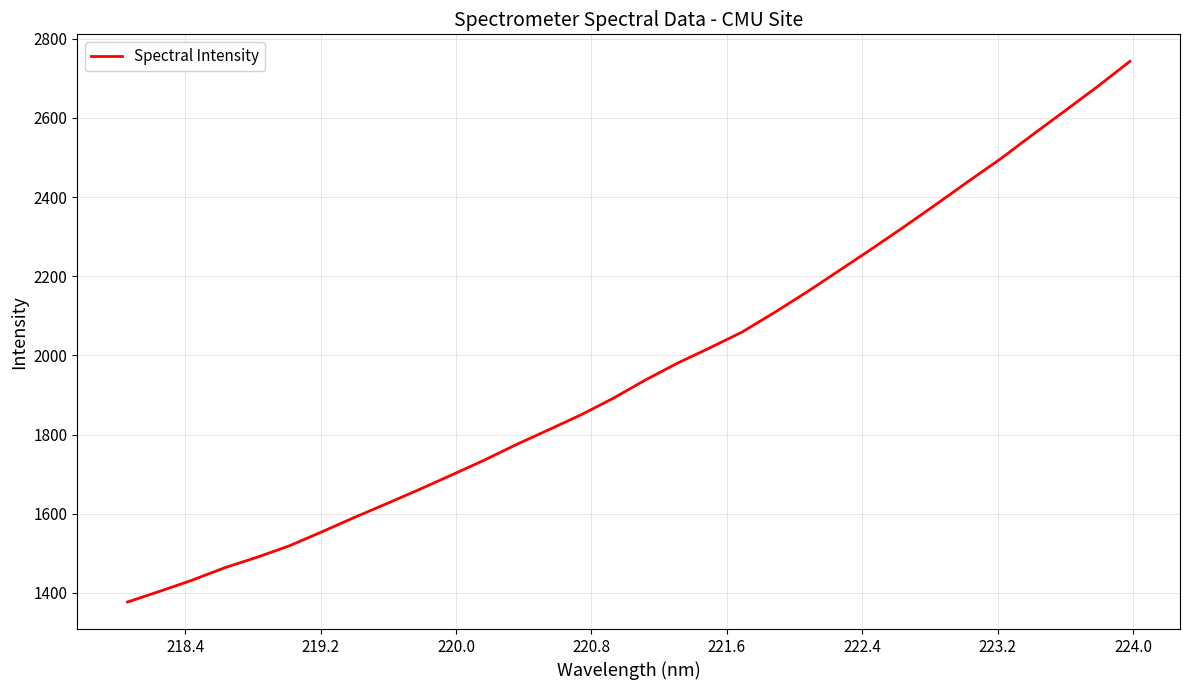

Does the chart display data point markers on the line(s)?

No